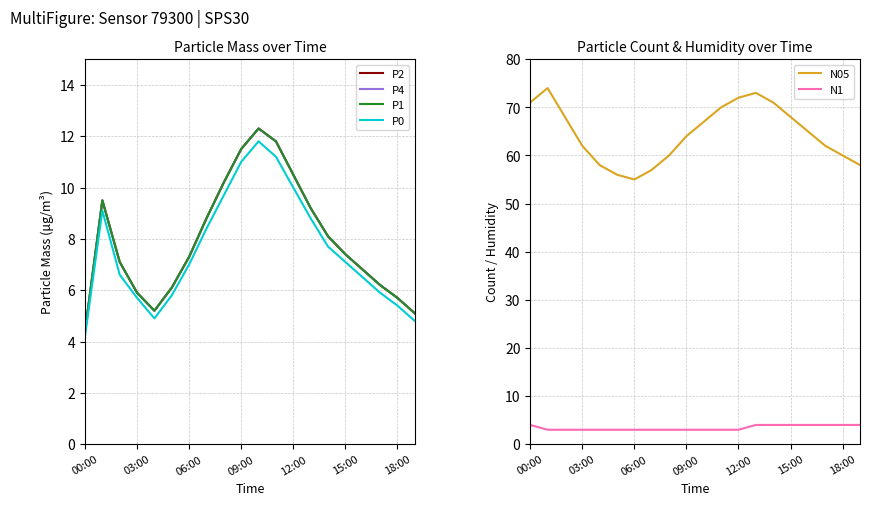

True or false: N1 has a value of 3 at 03:00.

True